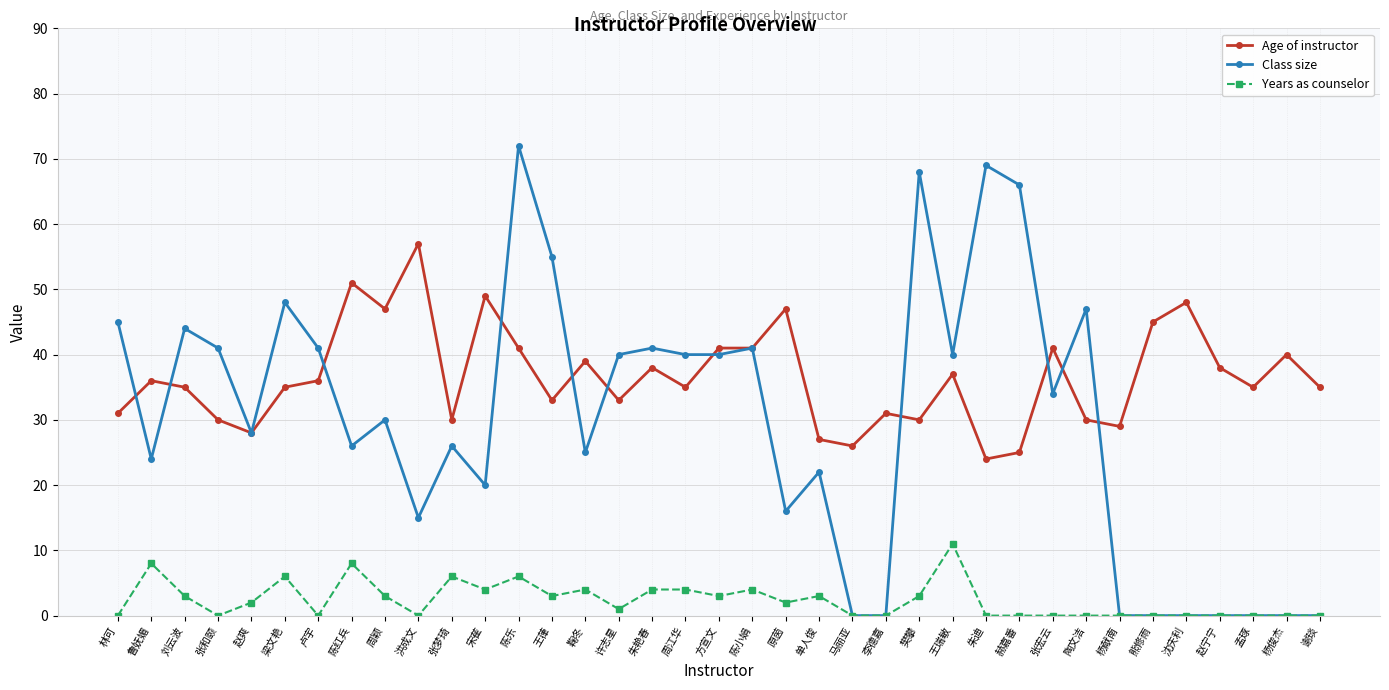

Reading right to left, extract all data points from this chart.

Age of instructor: 35	40	35	38	48	45	29	30	41	25	24	37	30	31	26	27	47	41	41	35	38	33	39	33	41	49	30	57	47	51	36	35	28	30	35	36	31
Class size: 0	0	0	0	0	0	0	47	34	66	69	40	68	0	0	22	16	41	40	40	41	40	25	55	72	20	26	15	30	26	41	48	28	41	44	24	45
Years as counselor: 0	0	0	0	0	0	0	0	0	0	0	11	3	0	0	3	2	4	3	4	4	1	4	3	6	4	6	0	3	8	0	6	2	0	3	8	0